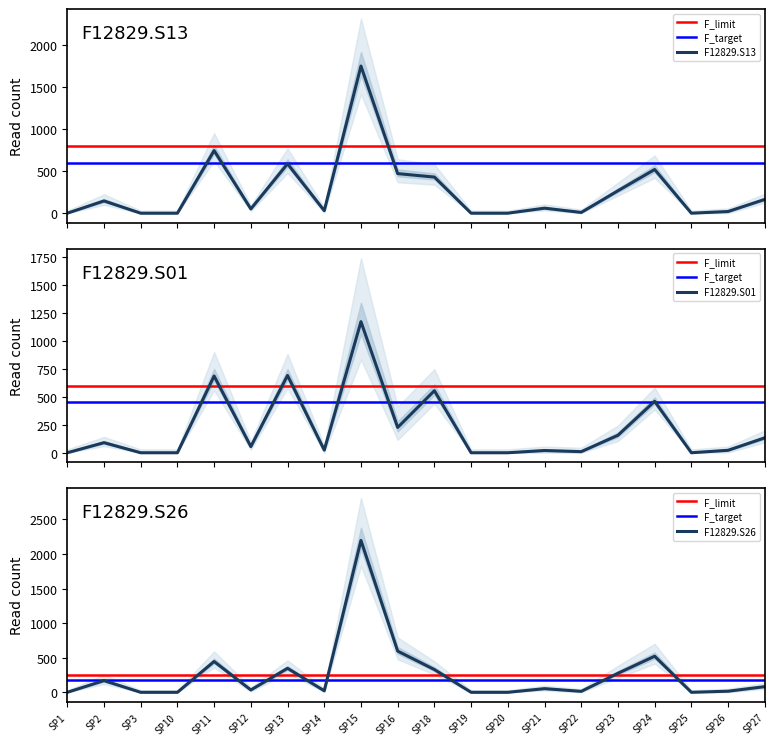

The value of F12829.S26 at SP11 is 446. True or false?

True